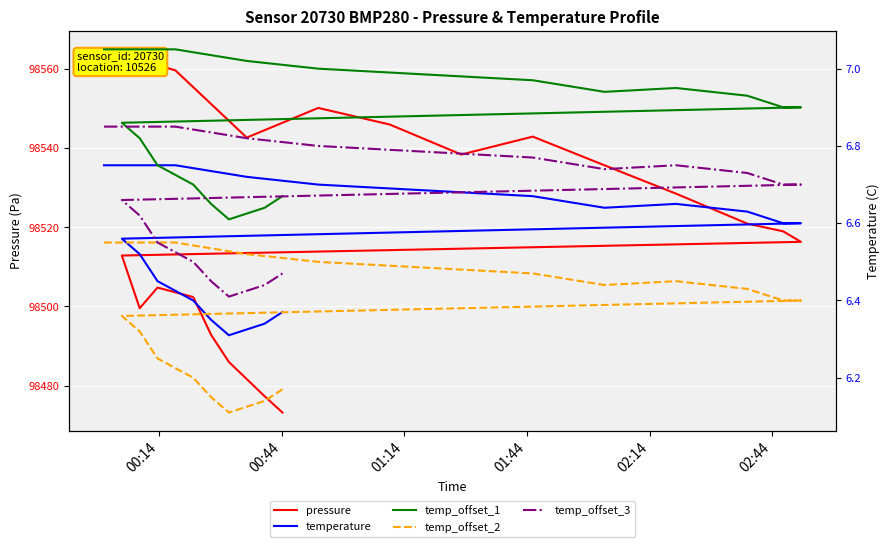

What is the average value of the temp_offset_2 series?

6.4